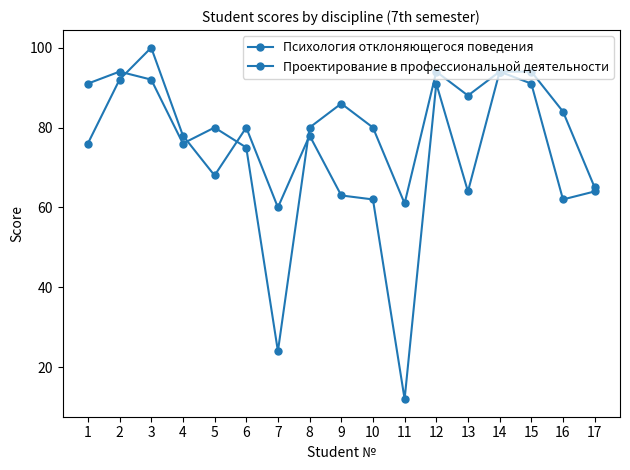

Where do Проектирование в профессиональной деятельности and Психология отклоняющегося поведения first cross each other?

2 and 3